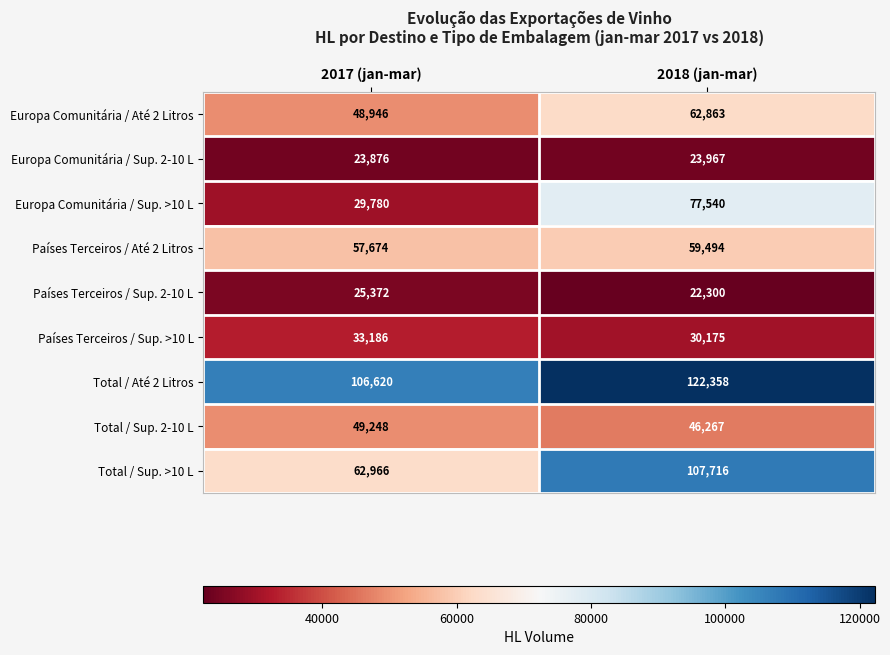

The Total / Até 2 Litros series shows 187332 at 2017 (jan-mar). True or false?

False